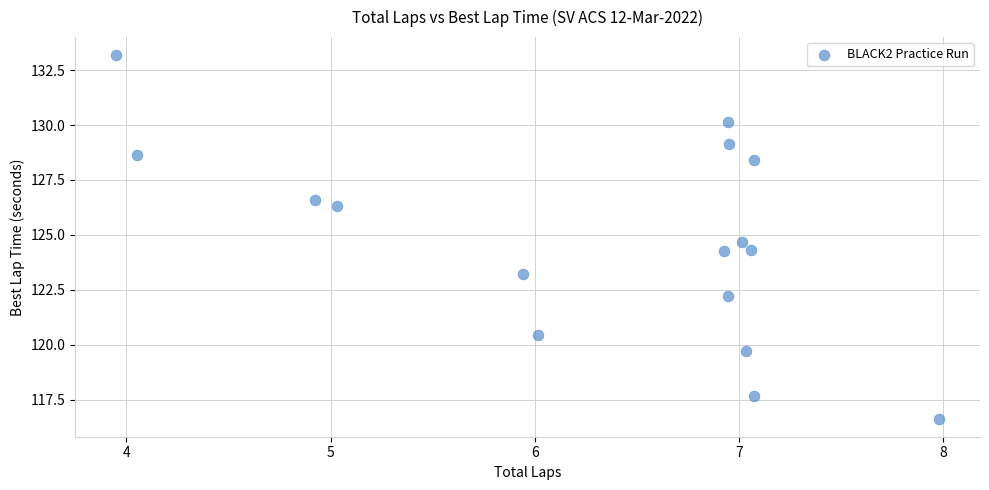

What is the range of X values (max minus min)?

4.0